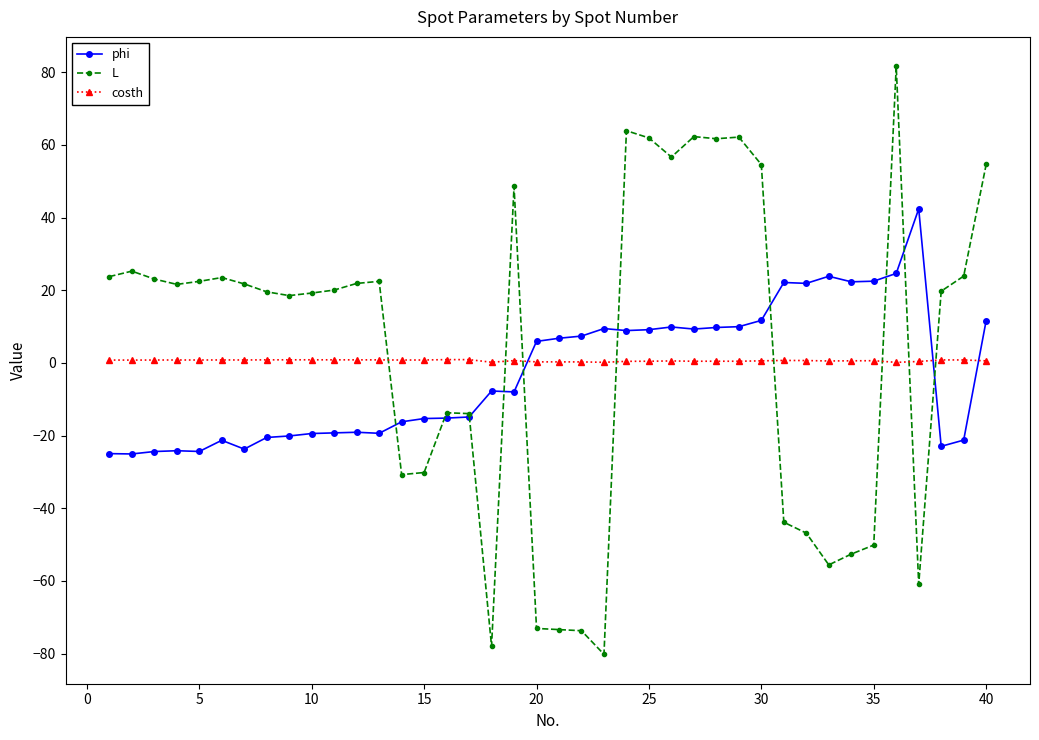

What is the value of the L point at the 30th from the left?

54.6